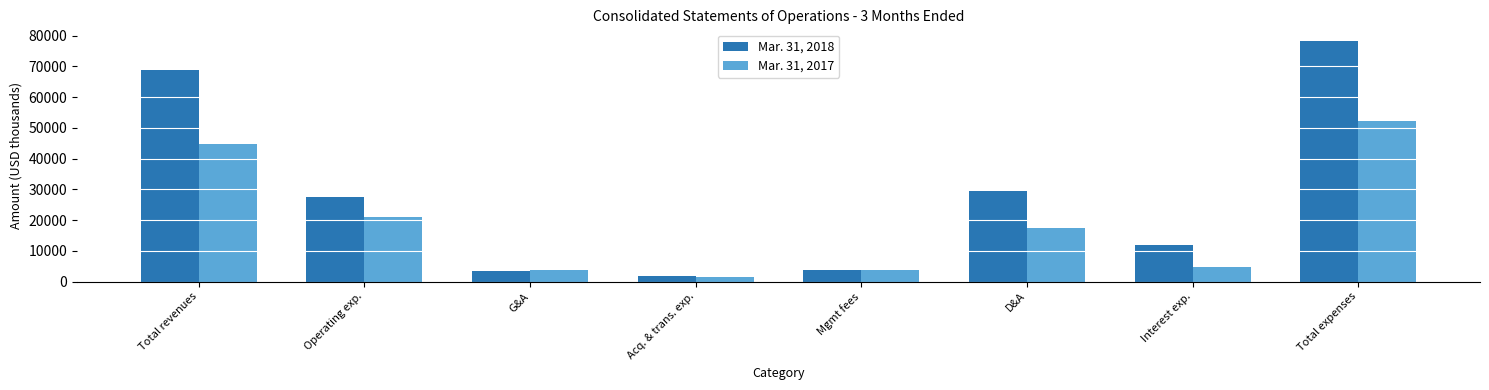

The value of Mar. 31, 2018 at G&A is 3586. True or false?

True